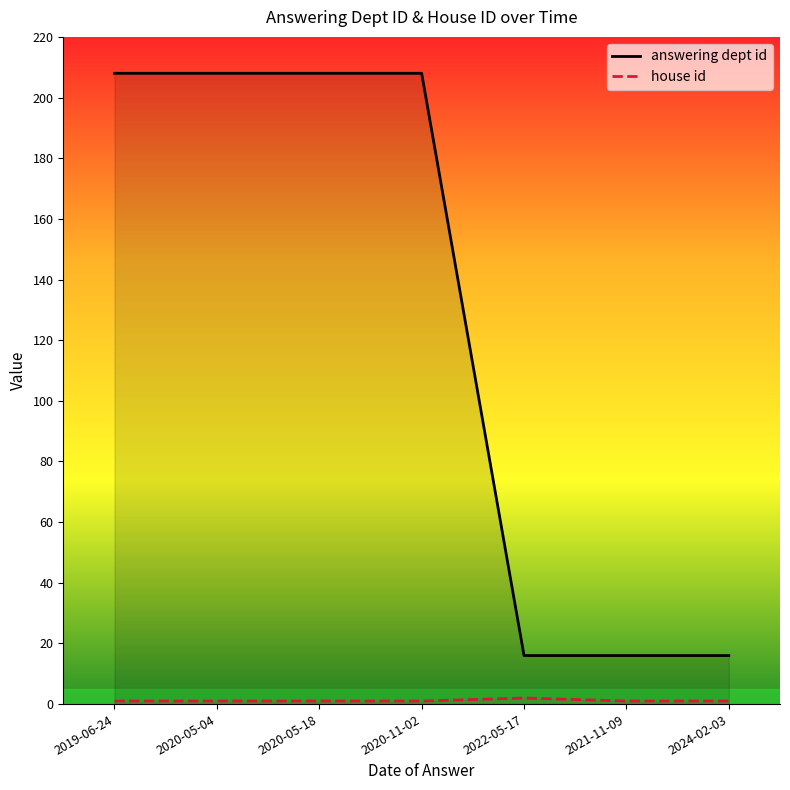

Count the number of data series in this chart.

2